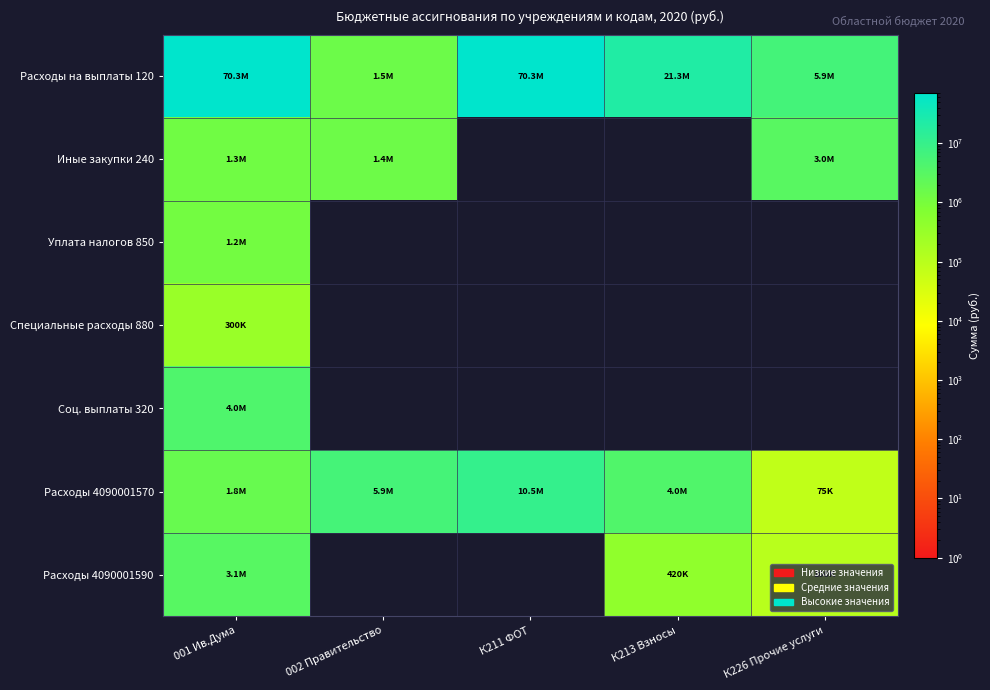

Reading left to right, extract all data points from this chart.

Расходы на выплаты 120: 001 Ив.Дума=70259583.2	002 Правительство=1467821.9	К211 ФОТ=70259583.2	К213 Взносы=21339194.1	К226 Прочие услуги=5949992.0
Иные закупки 240: 001 Ив.Дума=1292388.5	002 Правительство=1411860.0	К211 ФОТ=0.0	К213 Взносы=0.0	К226 Прочие услуги=3037550.0
Уплата налогов 850: 001 Ив.Дума=1152723.4	002 Правительство=0.0	К211 ФОТ=0.0	К213 Взносы=0.0	К226 Прочие услуги=0.0
Специальные расходы 880: 001 Ив.Дума=300000.0	002 Правительство=0.0	К211 ФОТ=0.0	К213 Взносы=0.0	К226 Прочие услуги=0.0
Соц. выплаты 320: 001 Ив.Дума=4048610.0	002 Правительство=0.0	К211 ФОТ=0.0	К213 Взносы=0.0	К226 Прочие услуги=0.0
Расходы 4090001570: 001 Ив.Дума=1760000.0	002 Правительство=5884777.6	К211 ФОТ=10521171.3	К213 Взносы=3970185.8	К226 Прочие услуги=75000.0
Расходы 4090001590: 001 Ив.Дума=3074800.7	002 Правительство=0.0	К211 ФОТ=0.0	К213 Взносы=420242.5	К226 Прочие услуги=100000.0